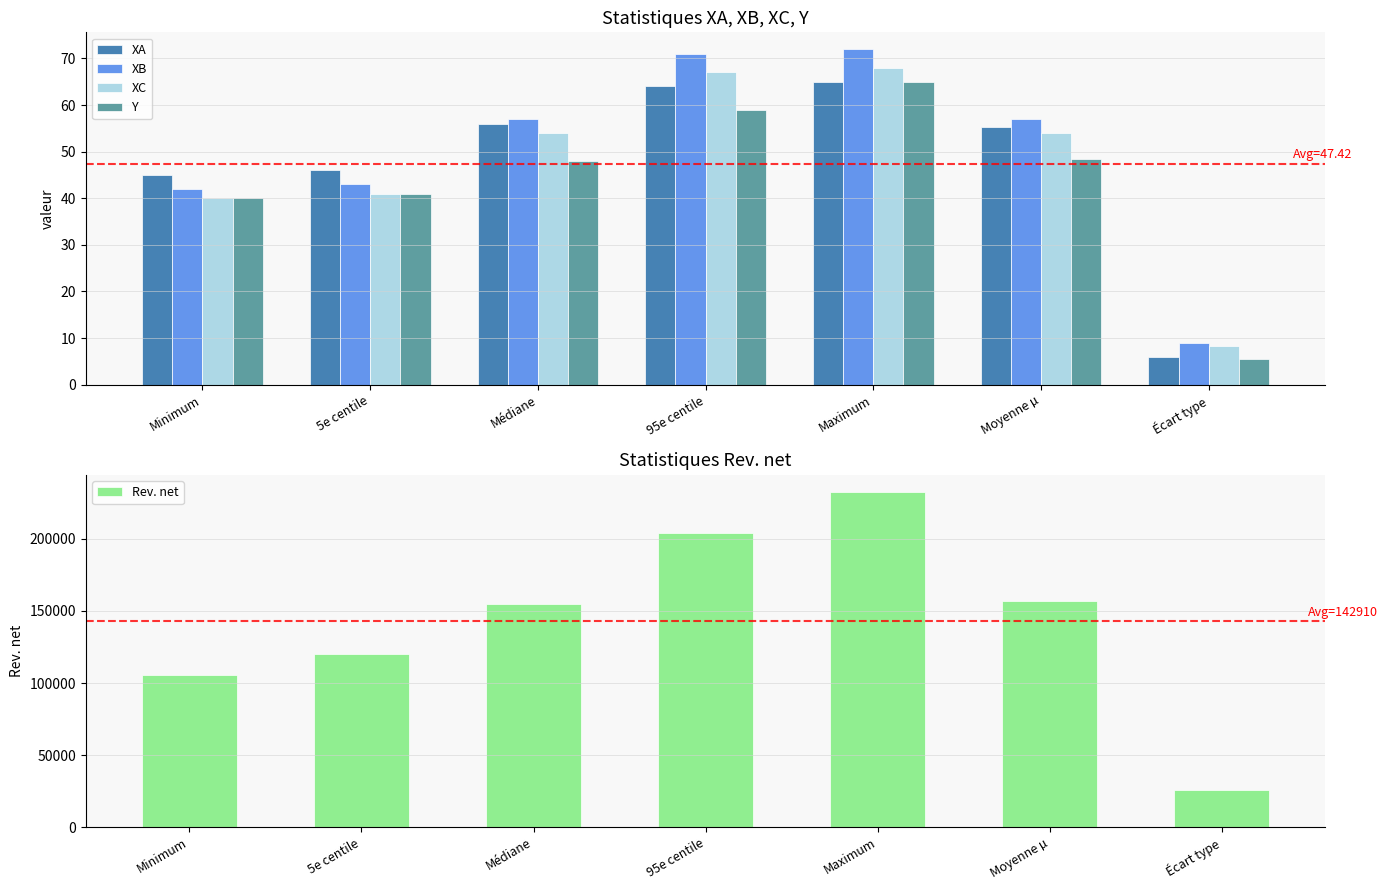

What is the spread (max minus min) of values at Moyenne µ?

157200.5